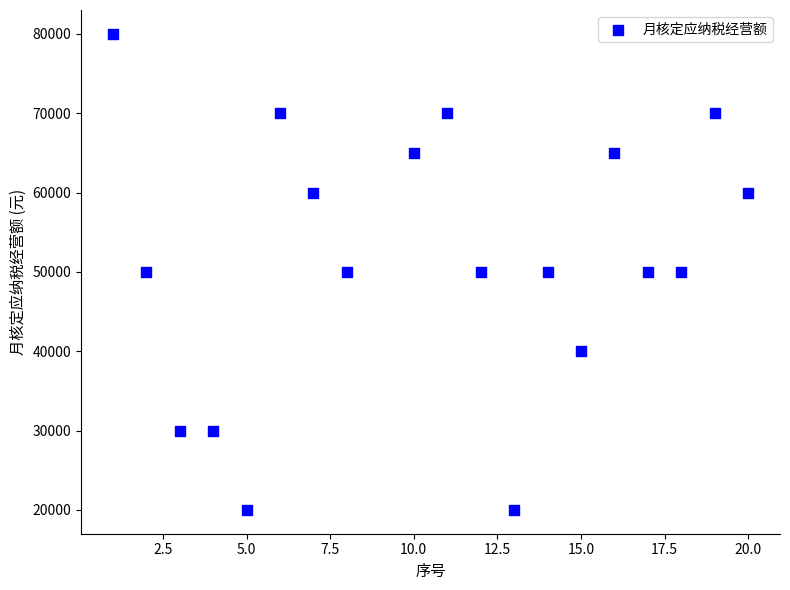

What is the range of Y values (max minus min)?

60000